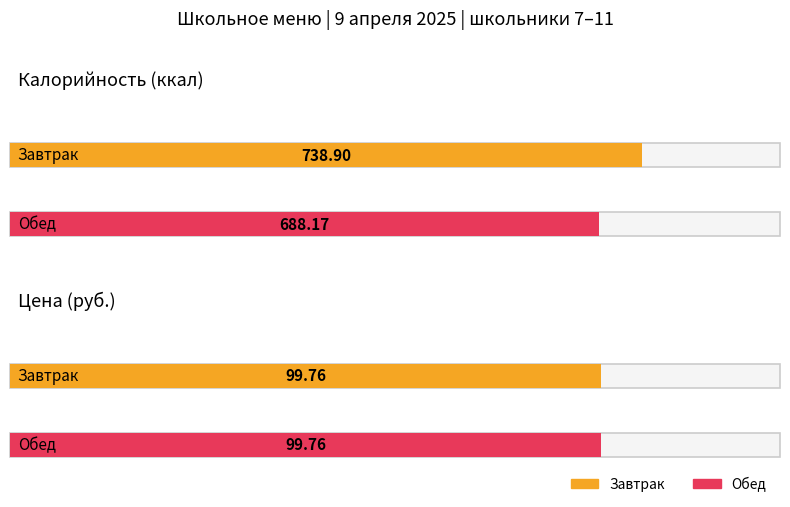

How many distinct data groups are displayed?

2